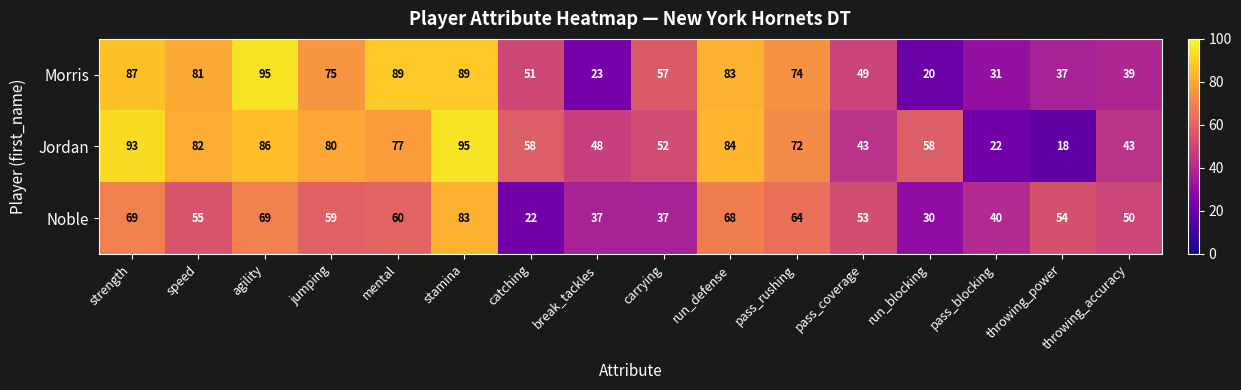

Which series has the widest spread of values?

Jordan